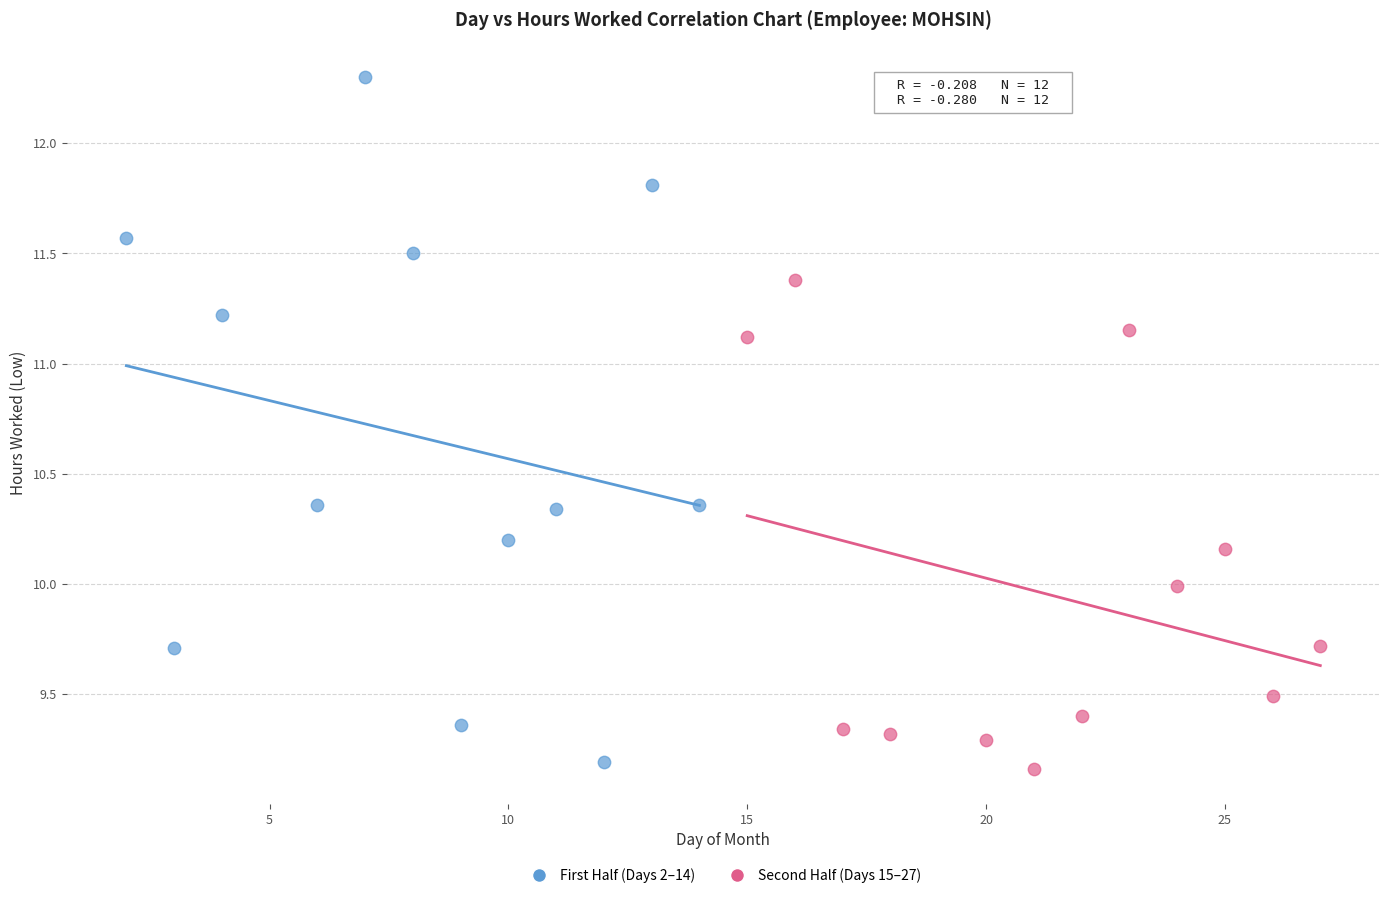

Which series reaches the minimum Y coordinate?

Second Half (Days 15–27)